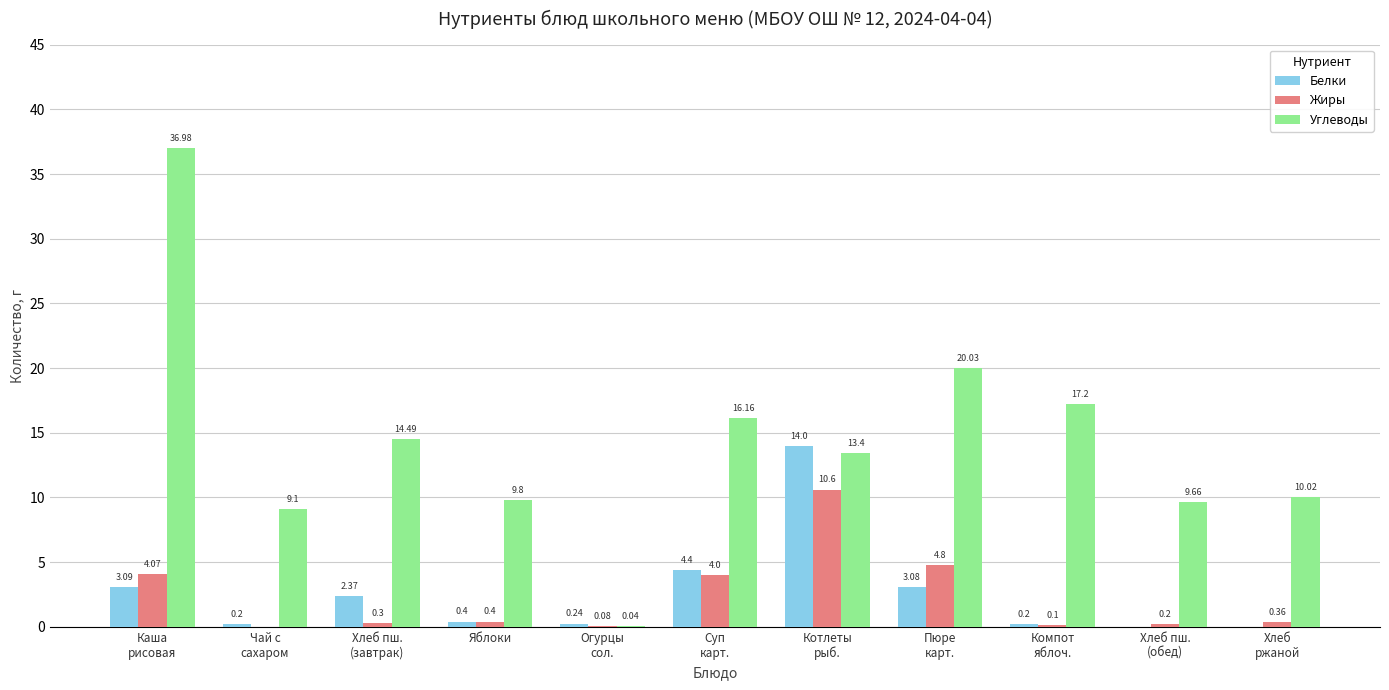

Which series has the largest total across all categories?

Углеводы